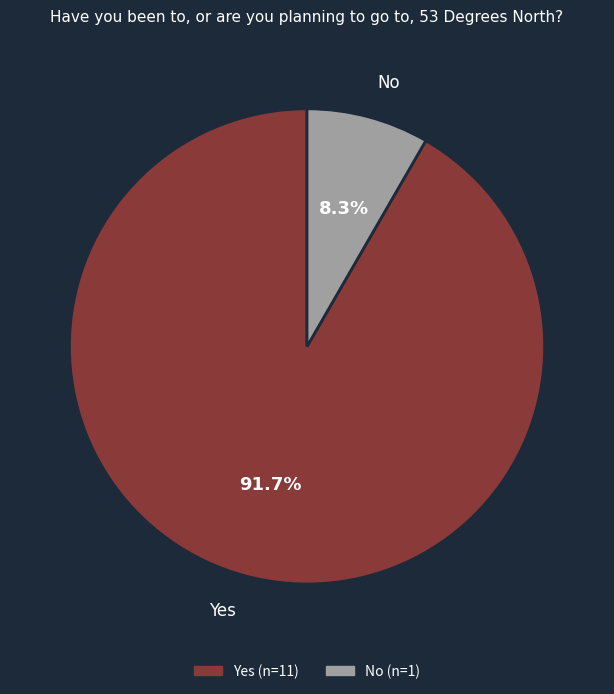

Rank the categories by value from lowest to highest.

No, Yes